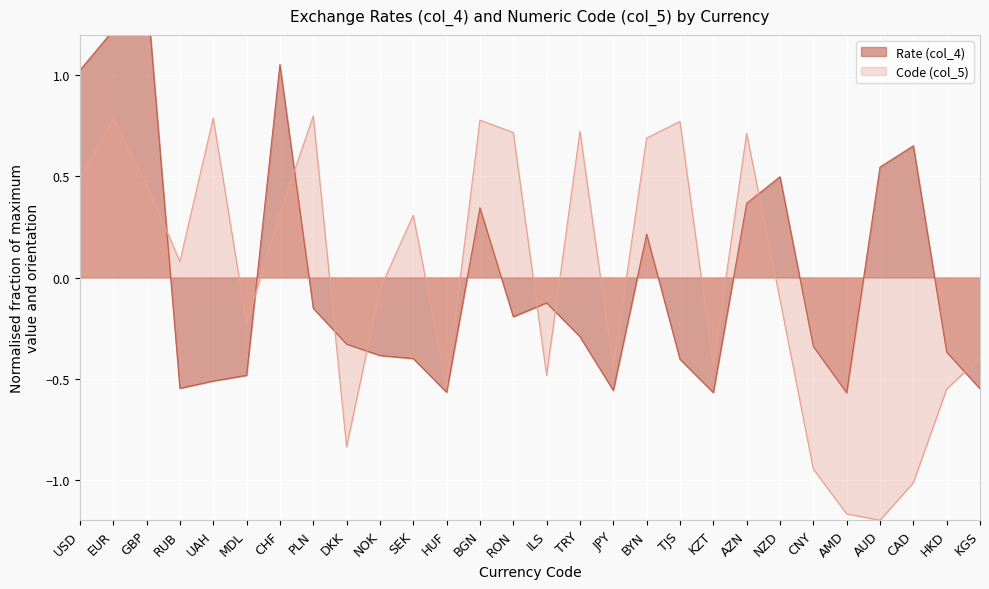

True or false: Rate (col_4) has a value of 0.5 at AZN.

False